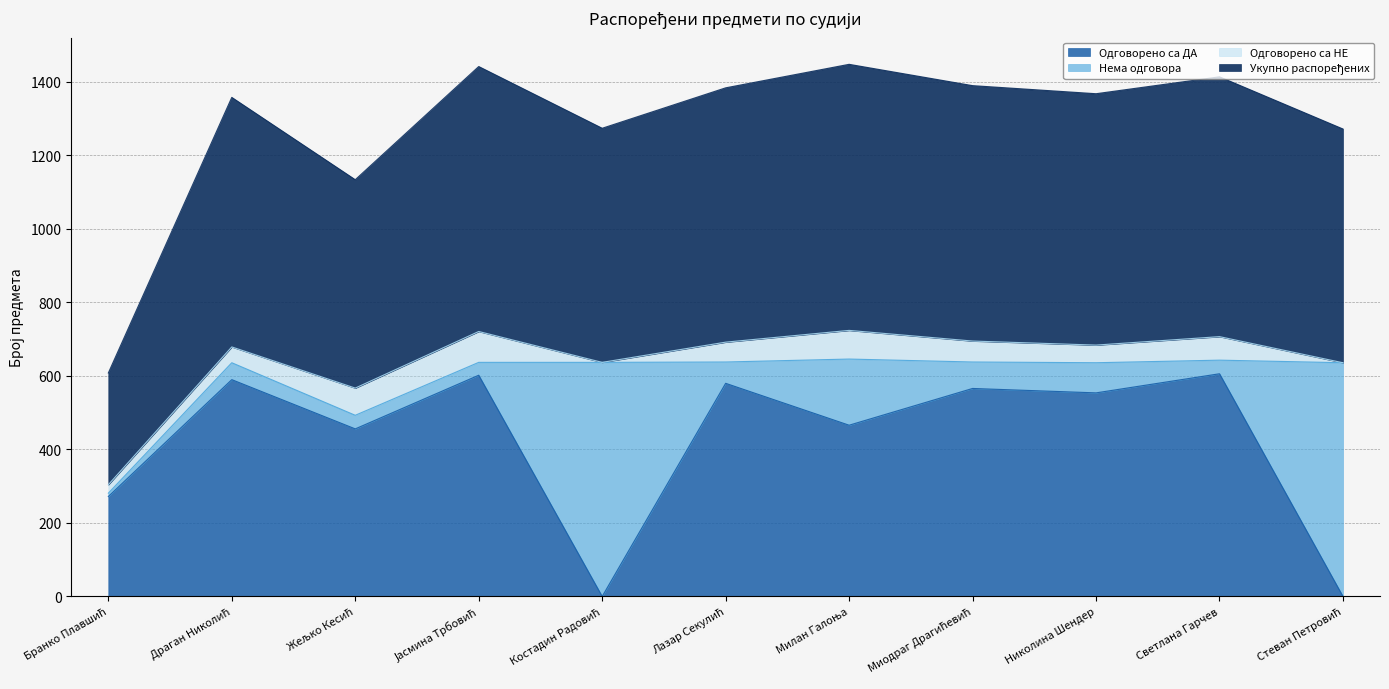

What is the difference between the maximum and minimum values in the Одговорено са ДА series?

606